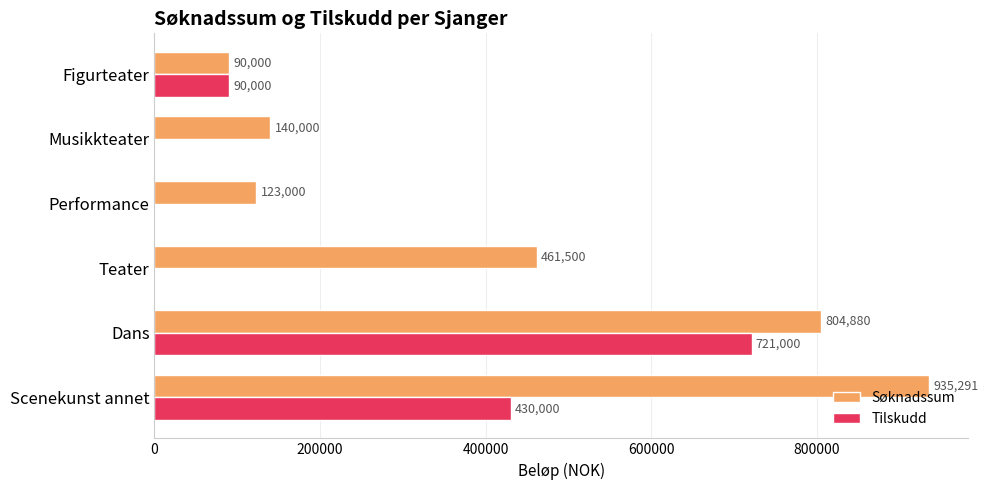

What is the sum of all Søknadssum values?

2554671